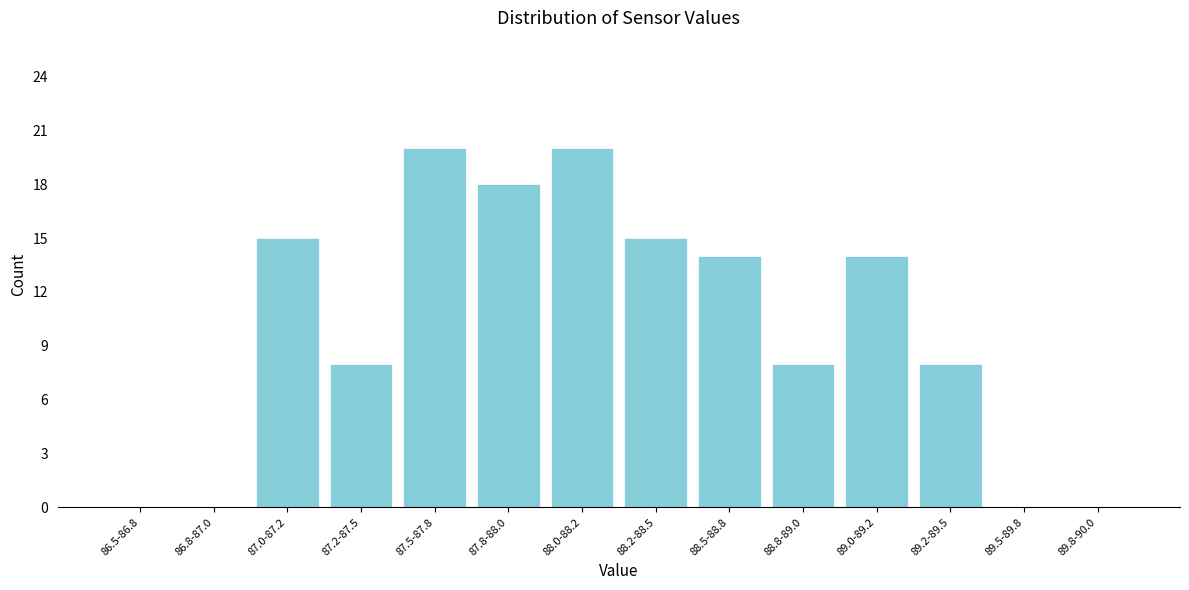

Reading right to left, what are all the values shown in this chart?

89.8-90.0=0	89.5-89.8=0	89.2-89.5=8	89.0-89.2=14	88.8-89.0=8	88.5-88.8=14	88.2-88.5=15	88.0-88.2=20	87.8-88.0=18	87.5-87.8=20	87.2-87.5=8	87.0-87.2=15	86.8-87.0=0	86.5-86.8=0